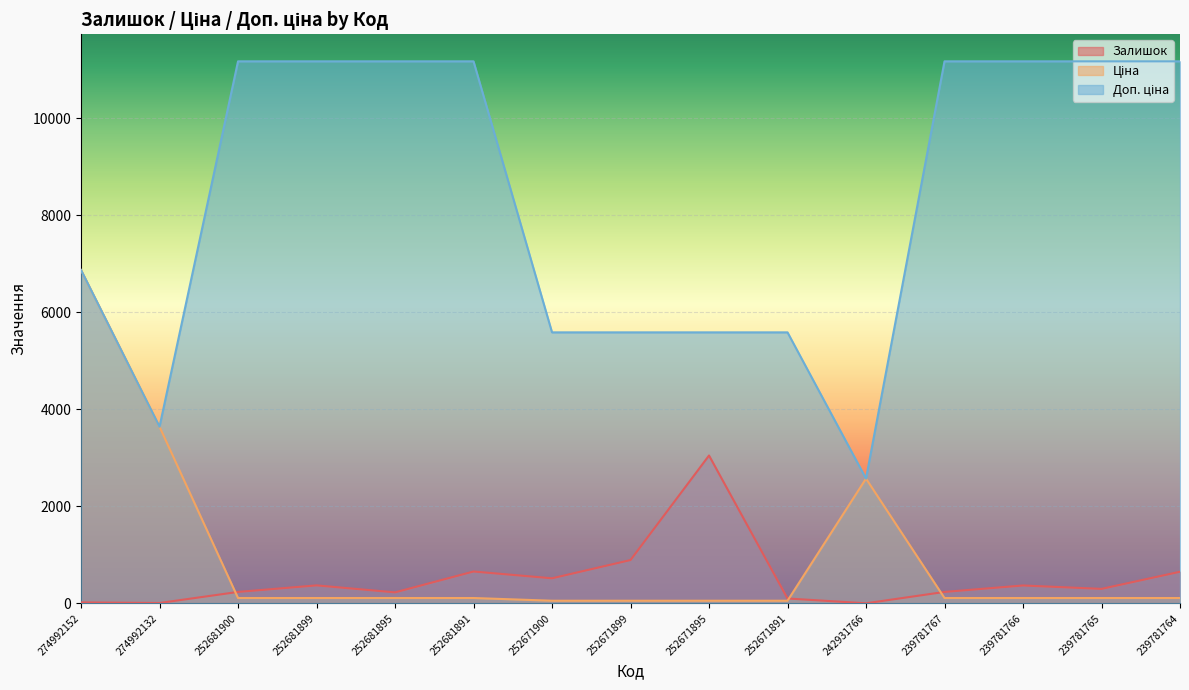

What is the total value across all series at 252681899?

11652.7